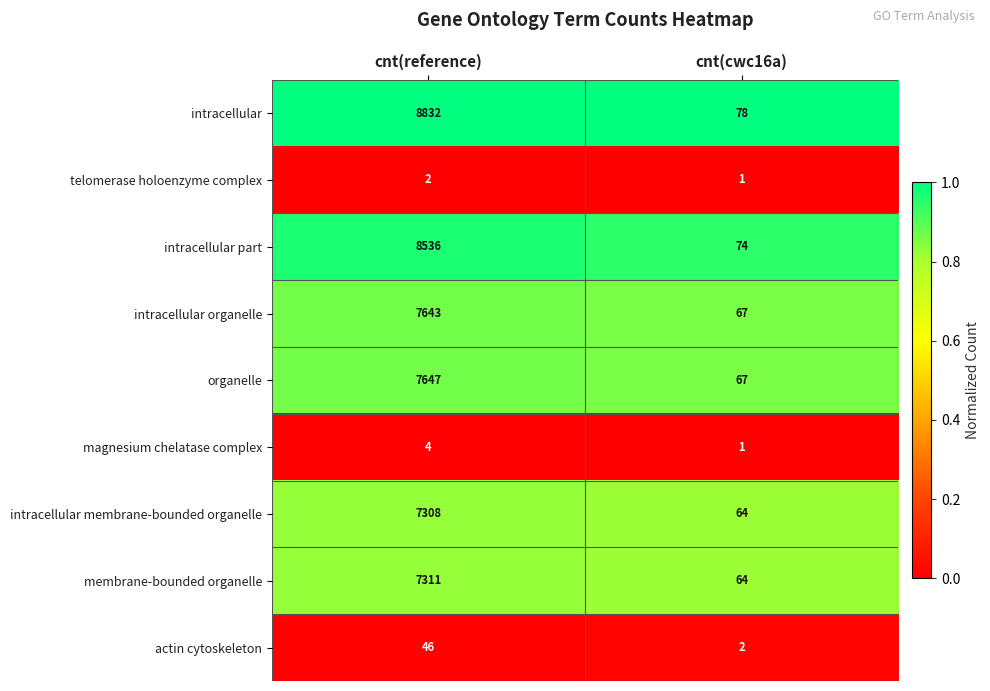

At which label is telomerase holoenzyme complex closest to 1?

cnt(cwc16a)